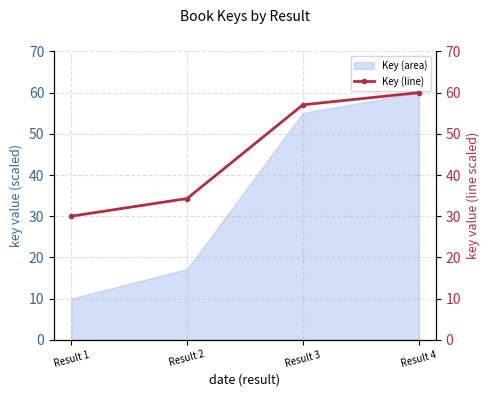

The value at Result 2 is 12.9. True or false?

False